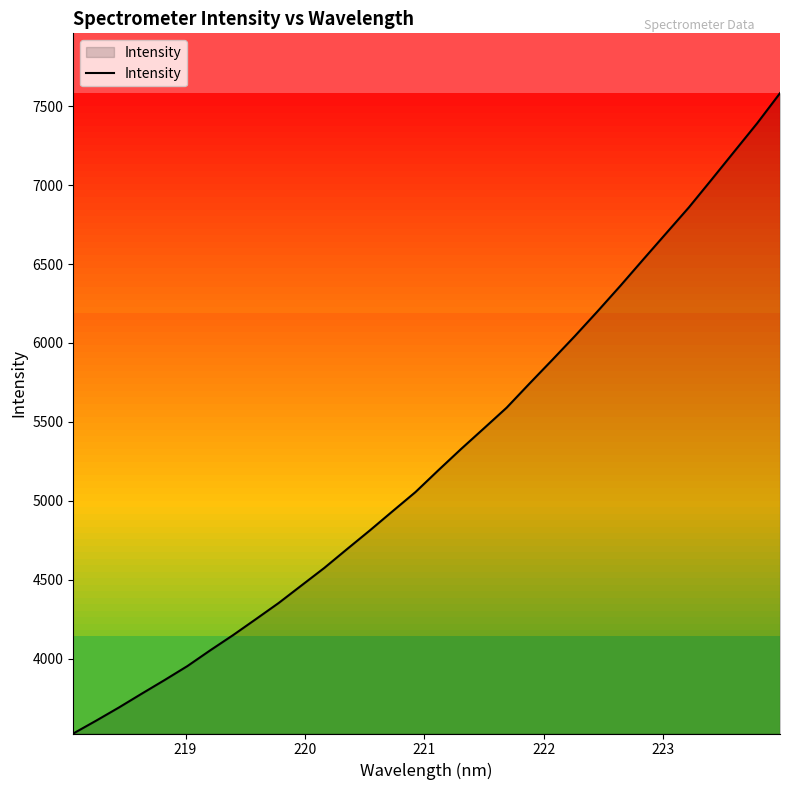

What is the greatest value displayed?

7582.6